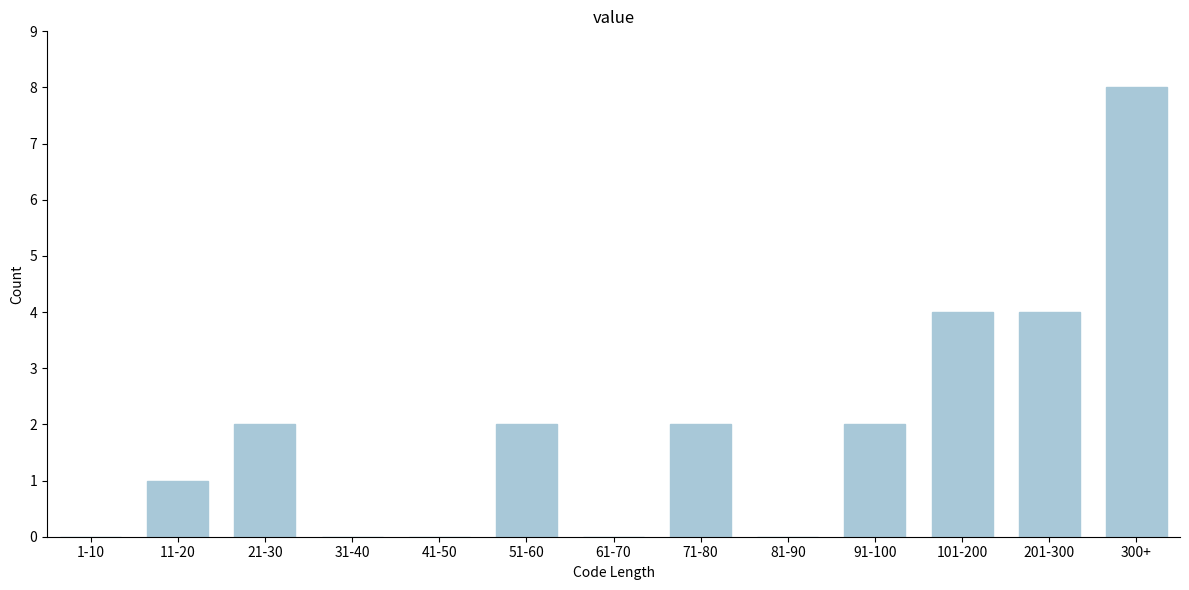

Reading left to right, extract all data points from this chart.

1-10=0	11-20=1	21-30=2	31-40=0	41-50=0	51-60=2	61-70=0	71-80=2	81-90=0	91-100=2	101-200=4	201-300=4	300+=8